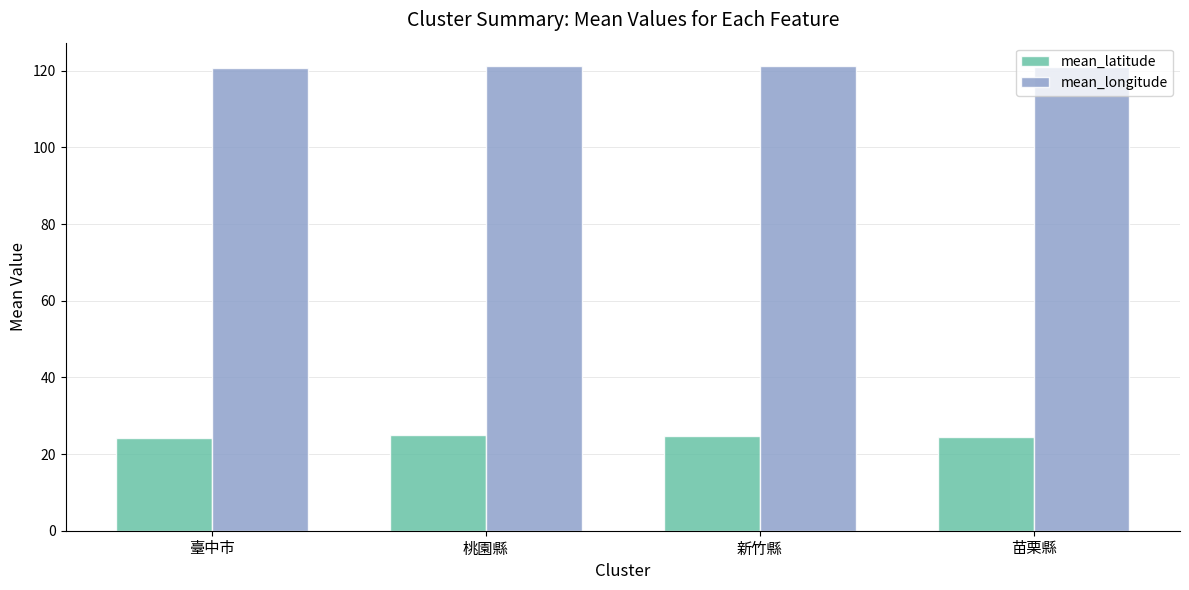

What is the difference between the mean_latitude values at 臺中市 and 苗栗縣?

0.3